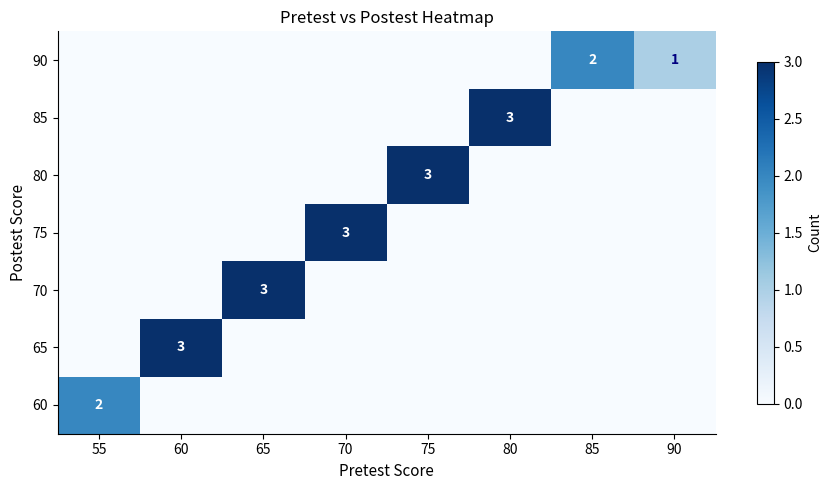

Which category has the highest value in the 70 series?

65